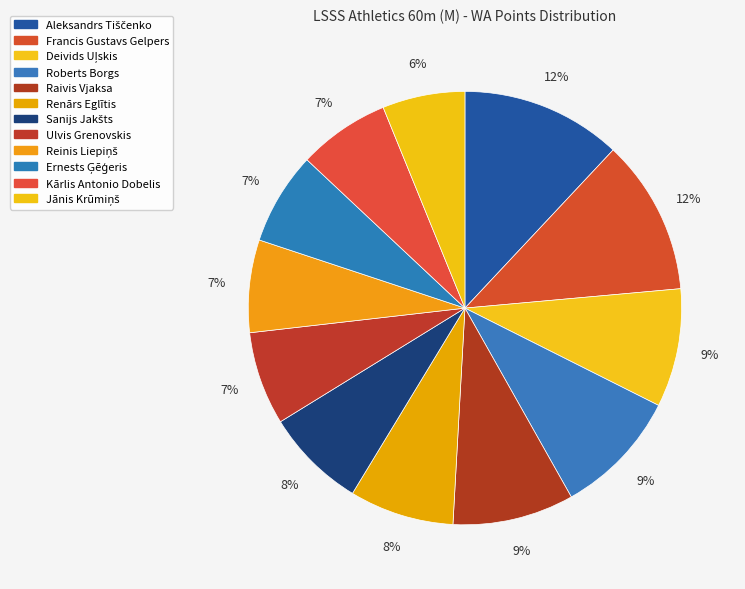

Does any single category account for the majority?

No